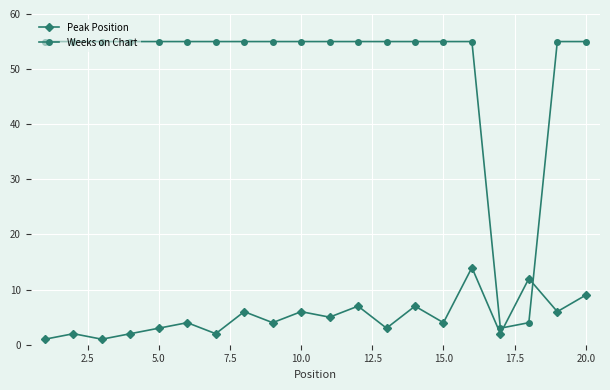

At how many categories does at least one series exceed 45?

18